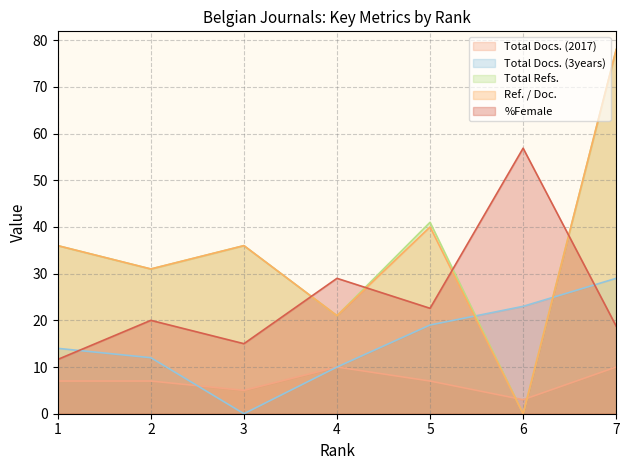

At which category does Ref. / Doc. reach its first local peak?

3